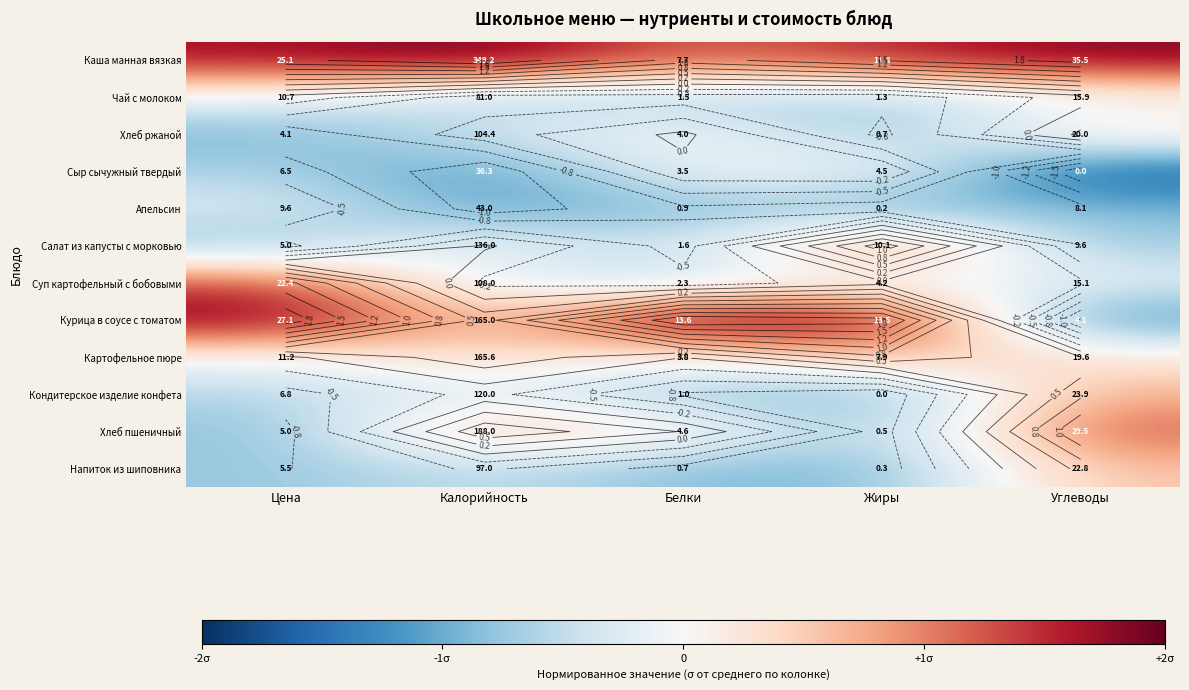

How many values in the Кондитерское изделие конфета series exceed 0?

1